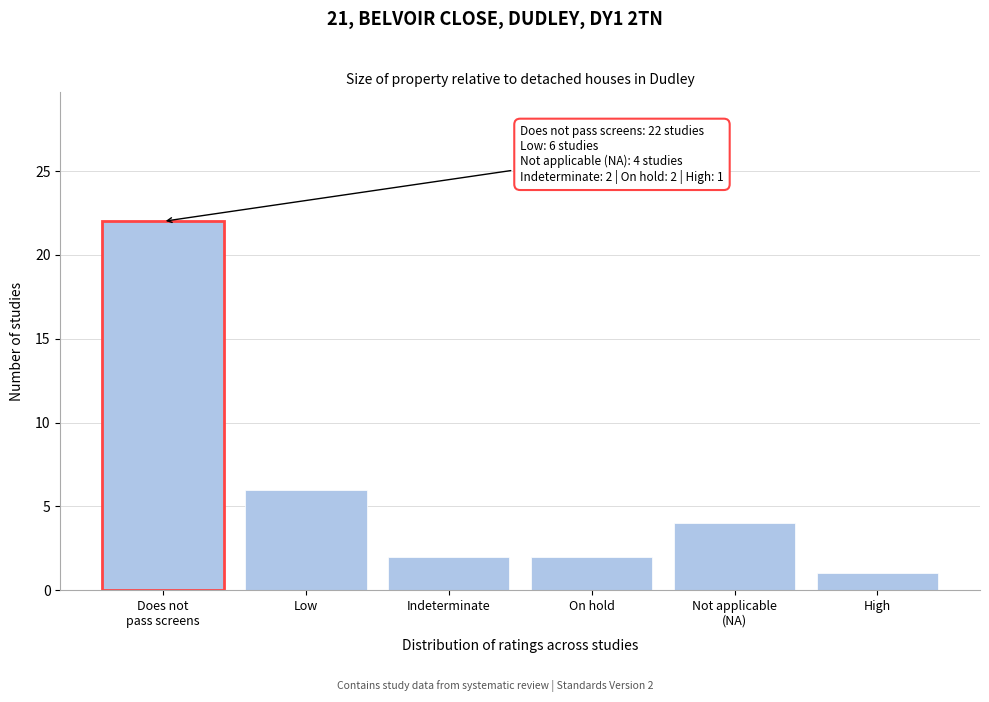

Reading right to left, what are all the values shown in this chart?

1	4	2	2	6	22